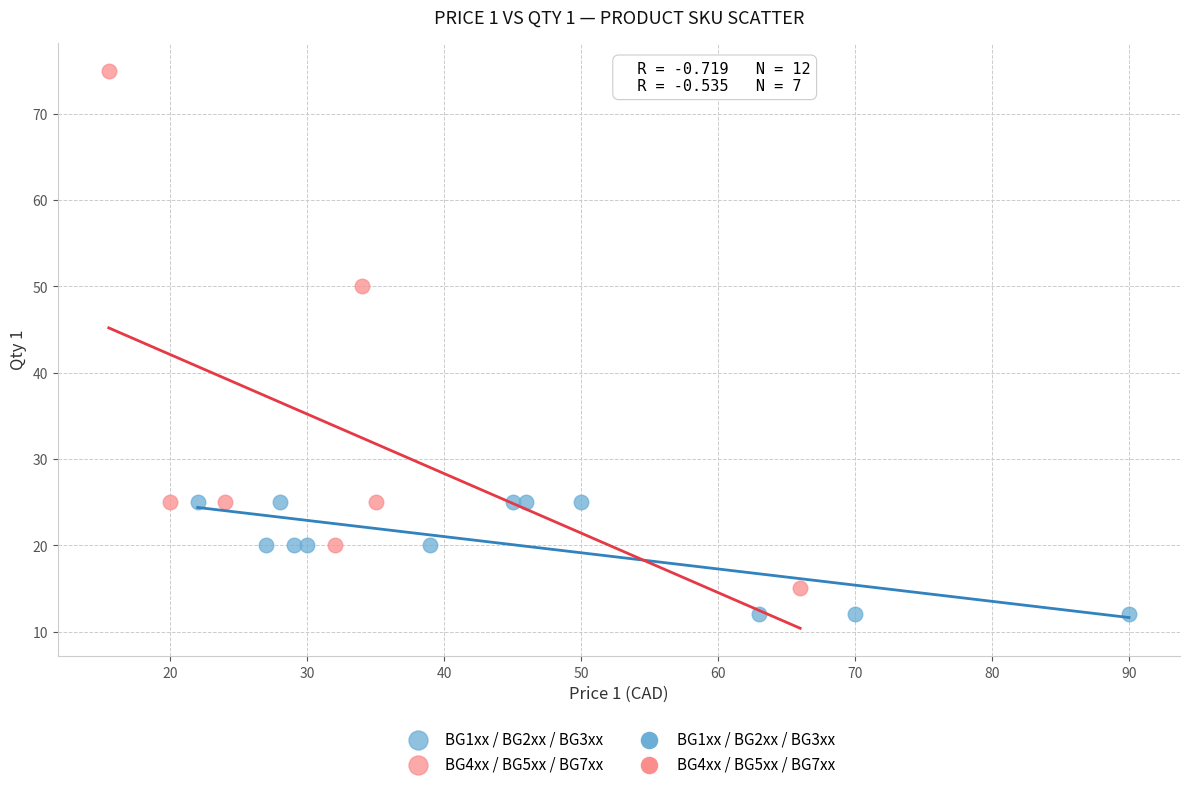

Which series reaches the maximum Y coordinate?

BG4xx / BG5xx / BG7xx